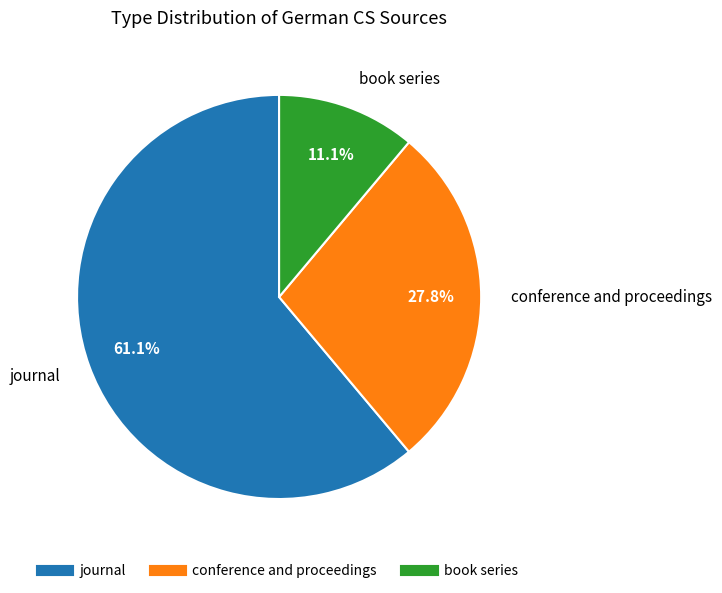

How many slices are in this pie chart?

3